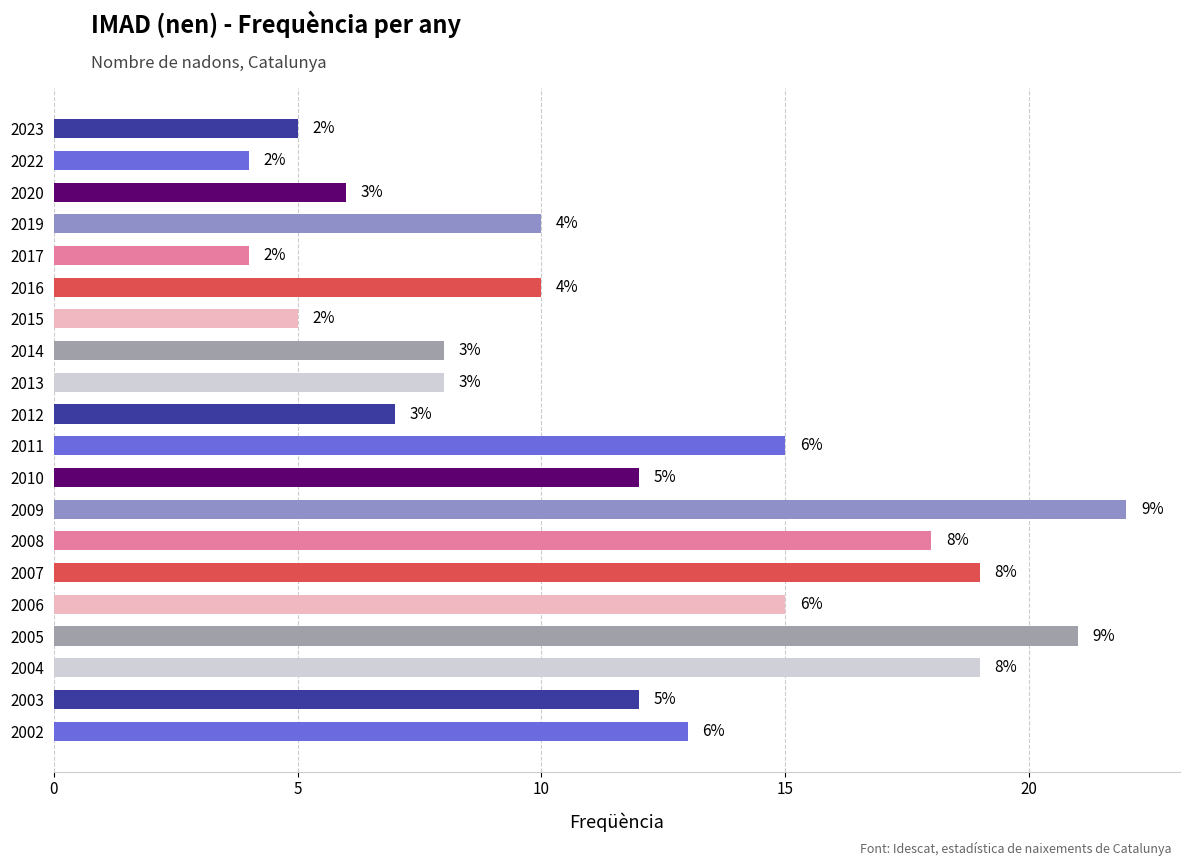

At which category does the chart reach its peak across all series?

2009